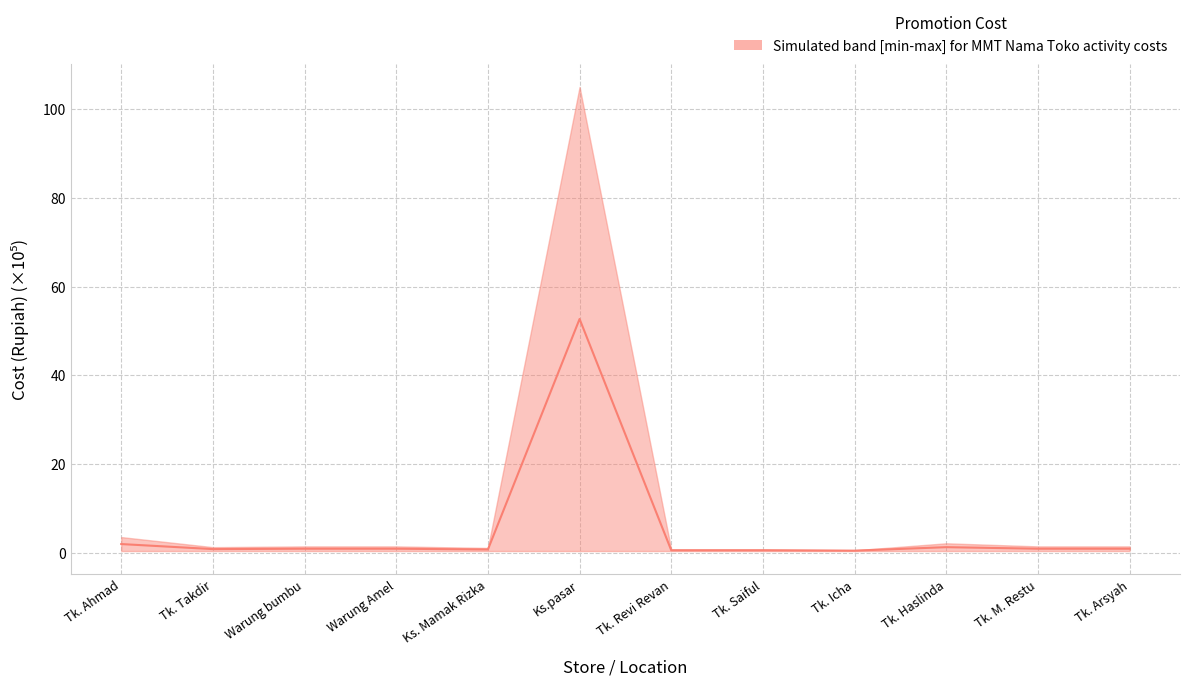

What is the minimum value shown in the chart?

0.4